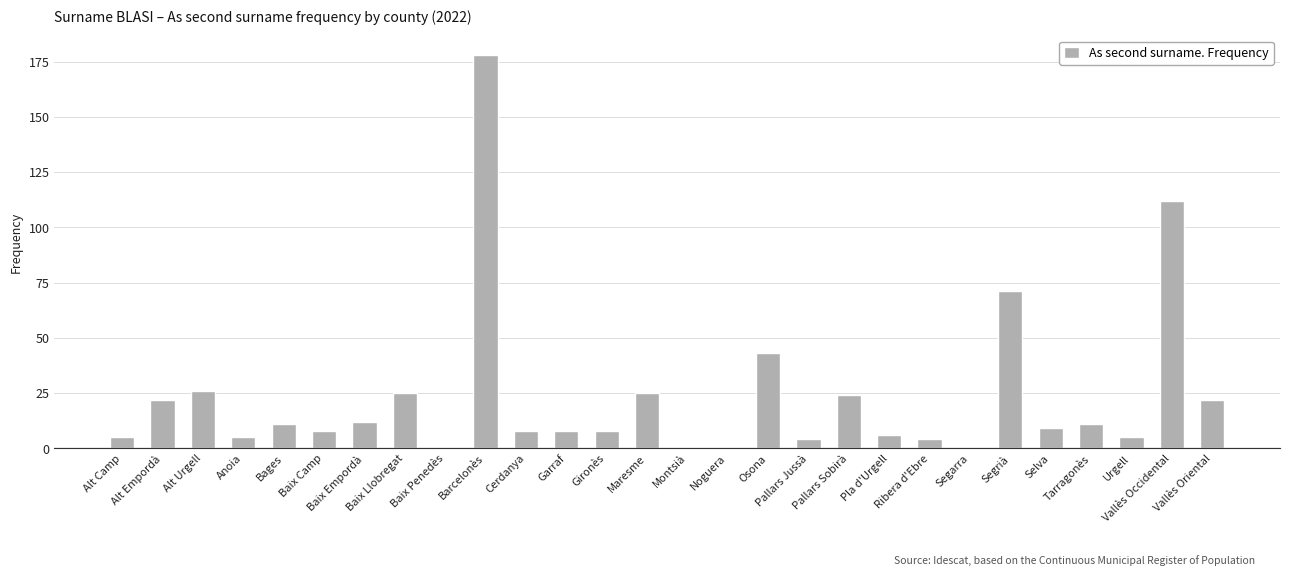

What is the greatest value displayed?

178